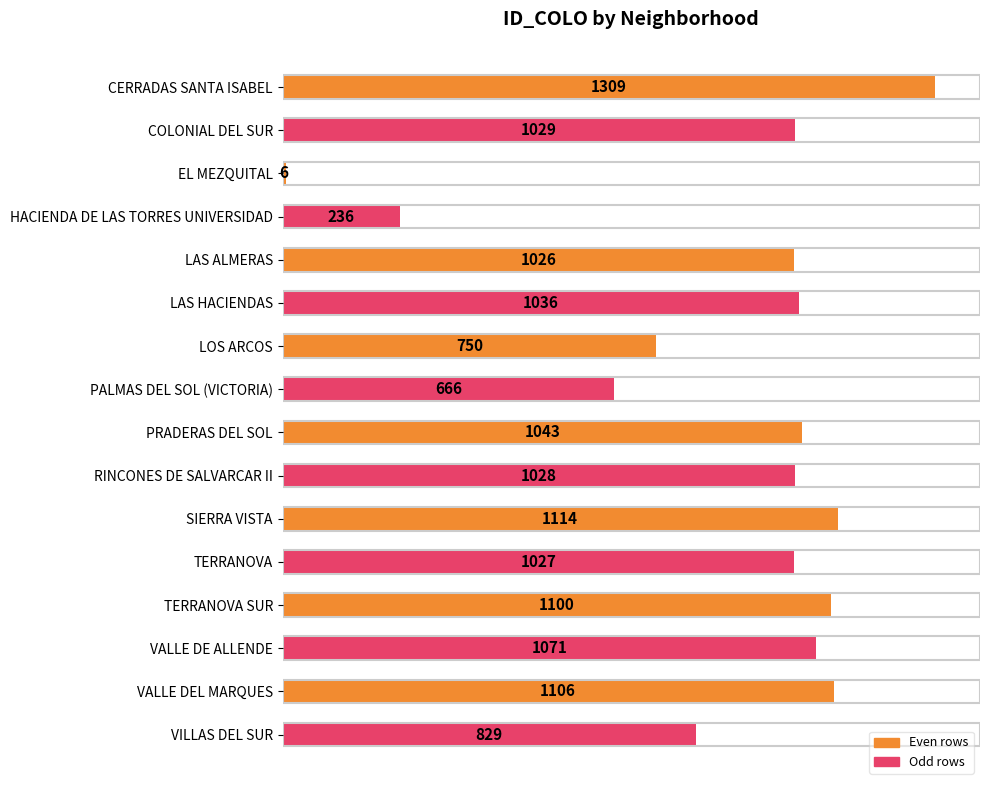

List the labels in order of value, smallest first.

EL MEZQUITAL, HACIENDA DE LAS TORRES UNIVERSIDAD, PALMAS DEL SOL (VICTORIA), LOS ARCOS, VILLAS DEL SUR, LAS ALMERAS, TERRANOVA, RINCONES DE SALVARCAR II, COLONIAL DEL SUR, LAS HACIENDAS, PRADERAS DEL SOL, VALLE DE ALLENDE, TERRANOVA SUR, VALLE DEL MARQUES, SIERRA VISTA, CERRADAS SANTA ISABEL